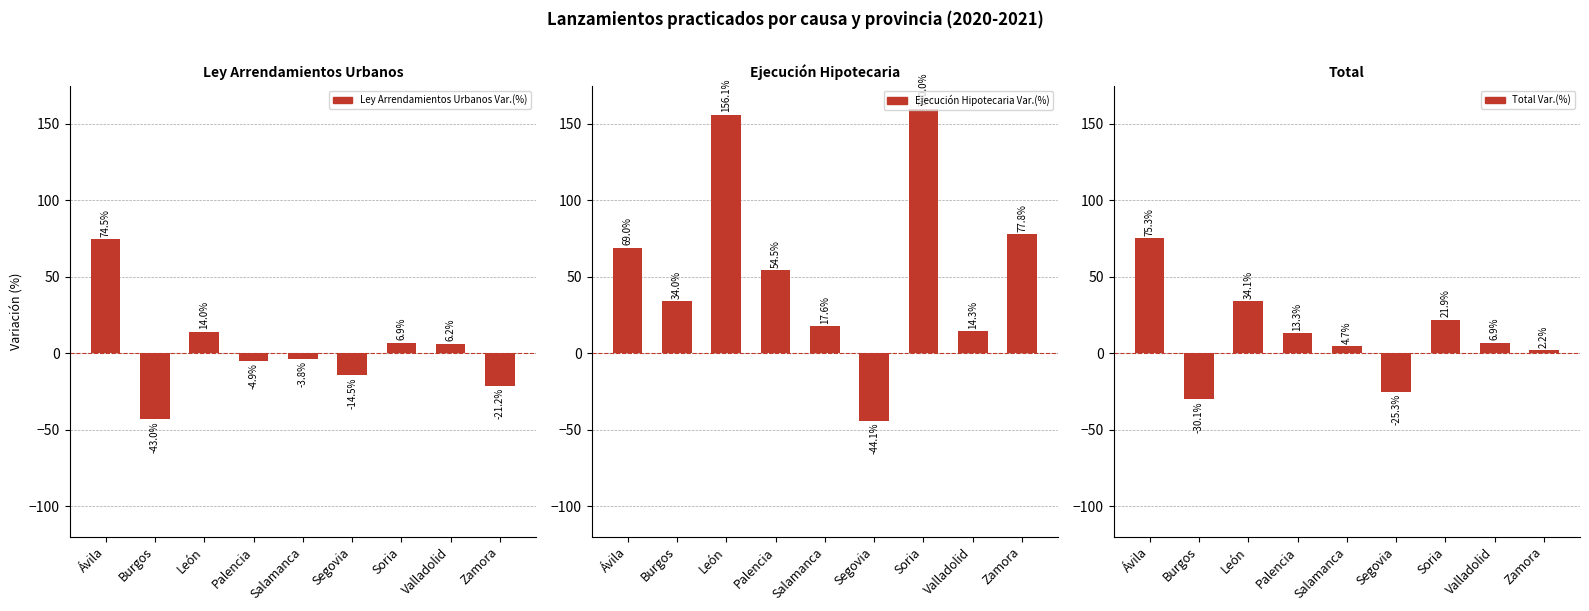

What is the difference between the highest and lowest values at Burgos?

77.0